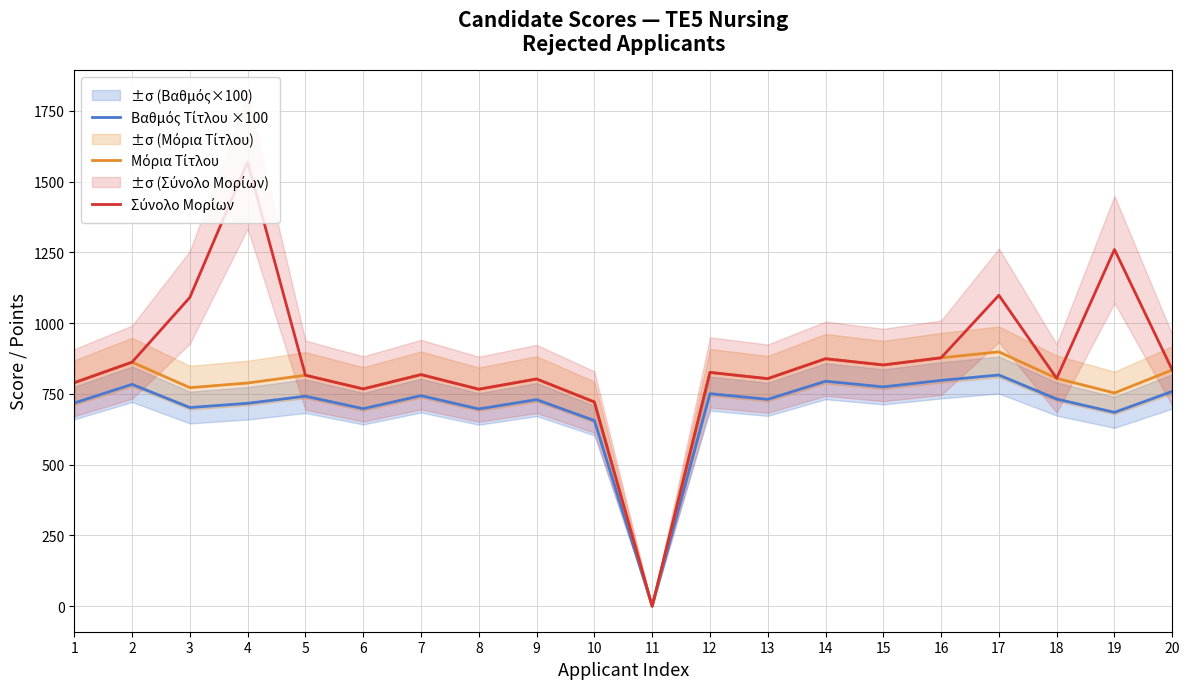

What are all the series names shown in the legend?

Βαθμός Τίτλου ×100, Μόρια Τίτλου, Σύνολο Μορίων